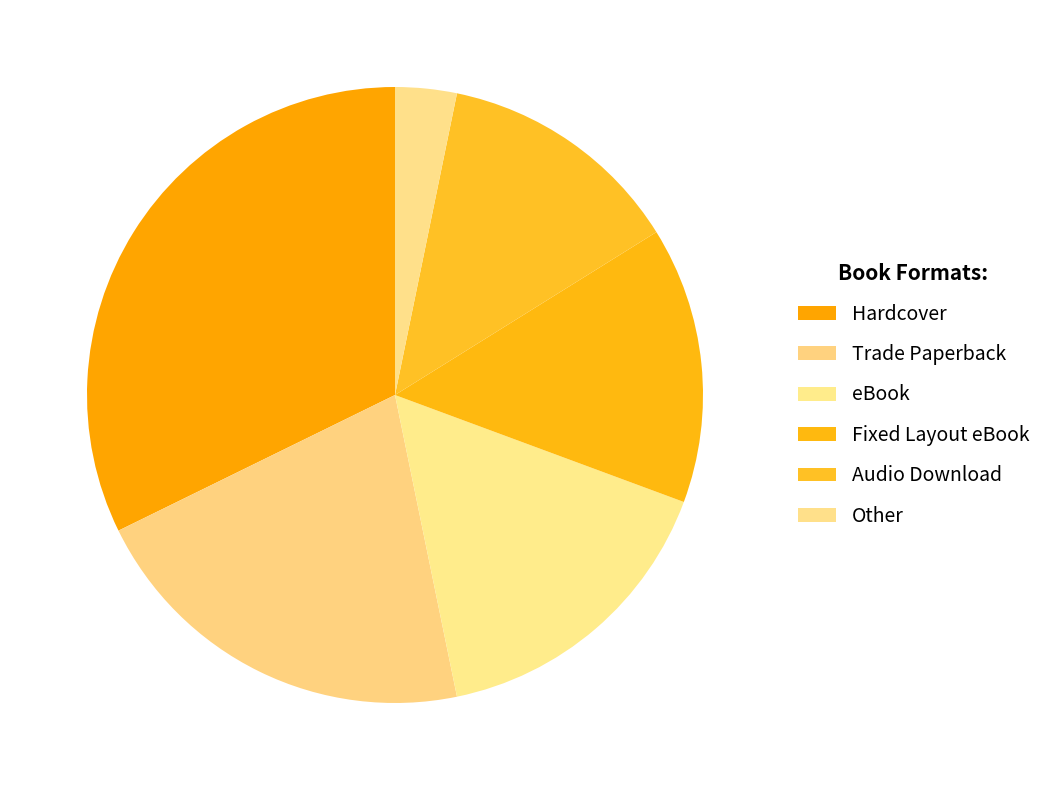

Combined, do Hardcover and Trade Paperback account for over 50%?

Yes